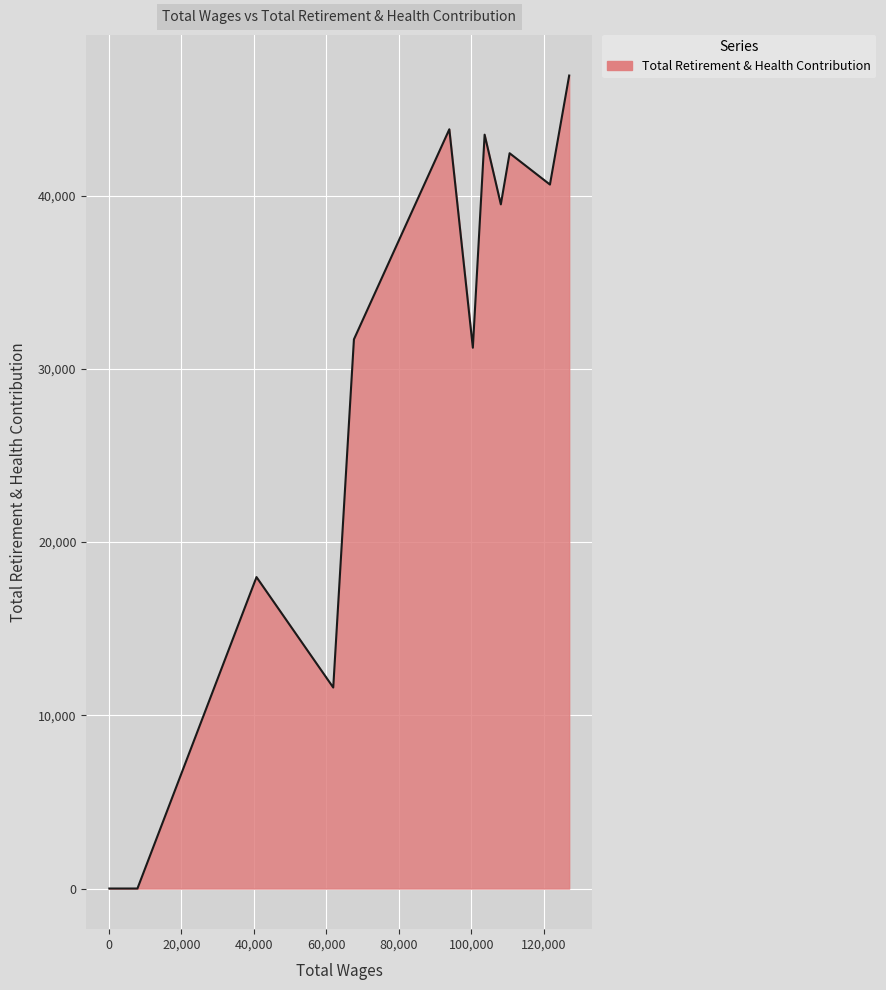

What is the difference between the maximum and minimum values?

46935